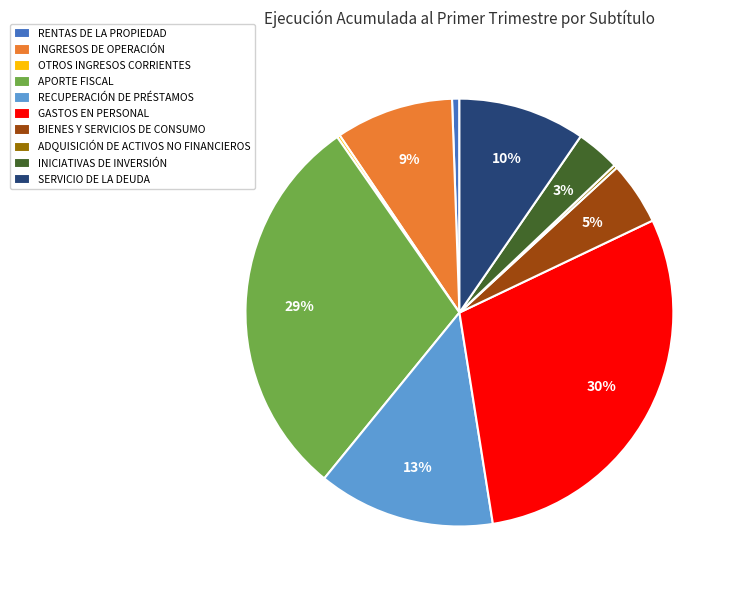

True or false: SERVICIO DE LA DEUDA accounts for 10% of the total.

True